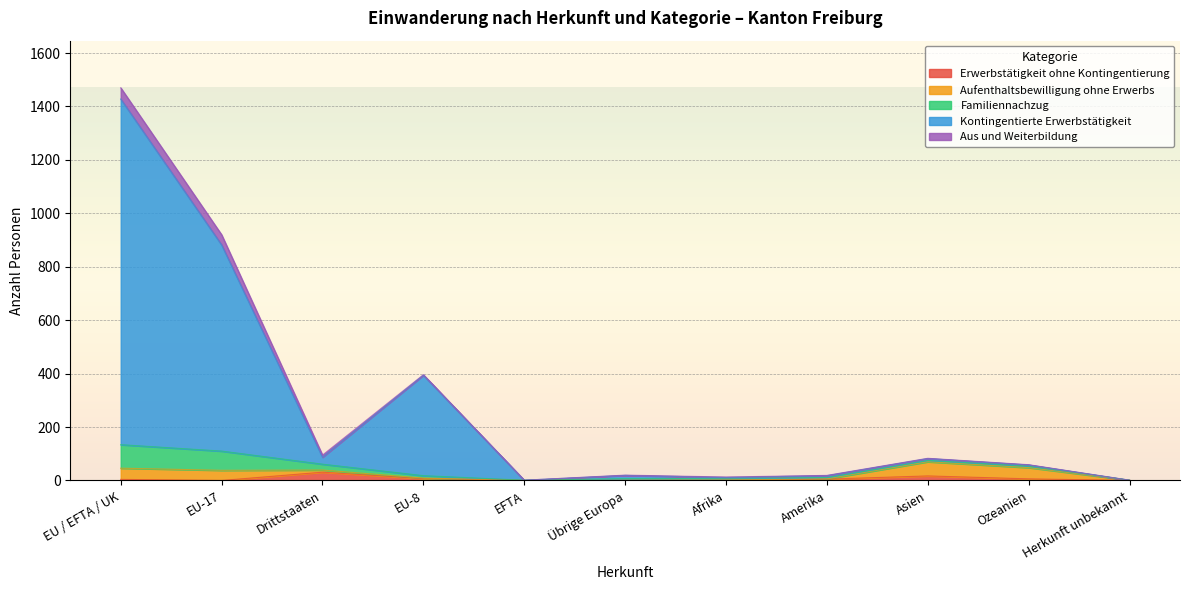

True or false: Familiennachzug and Aus und Weiterbildung cross at least once.

False